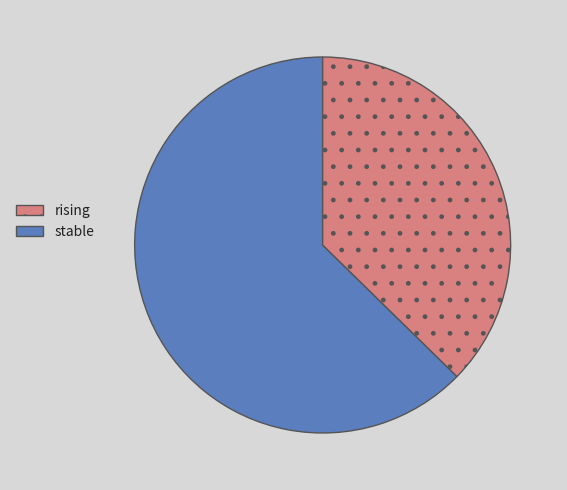

Is there a majority slice in this chart?

Yes